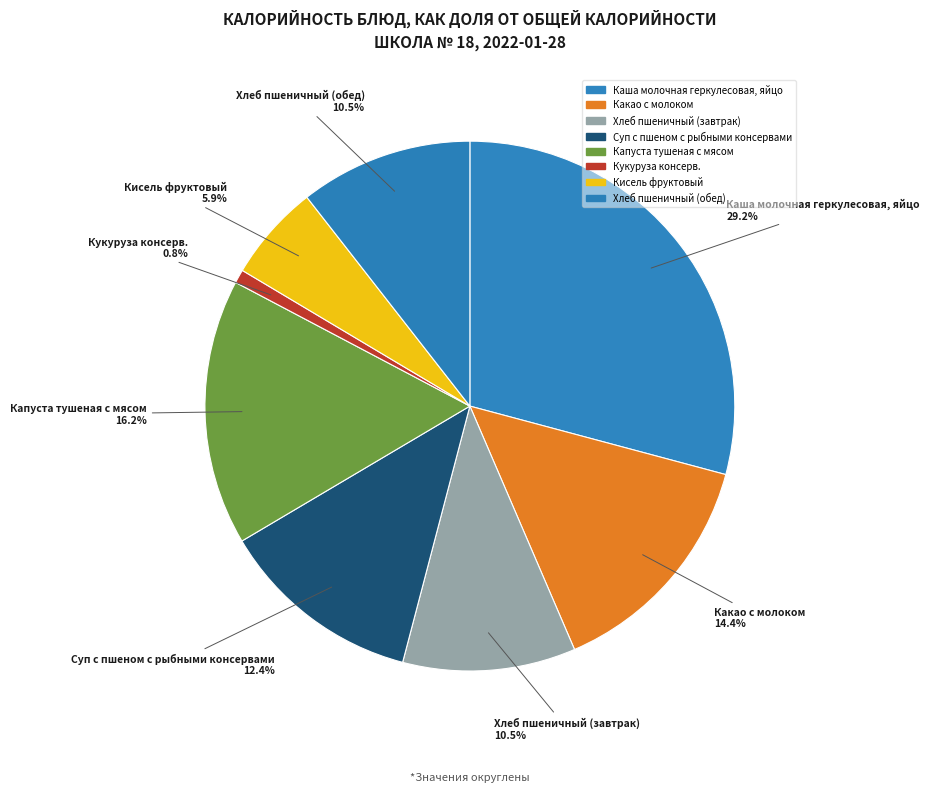

Count the number of slices in the pie.

8